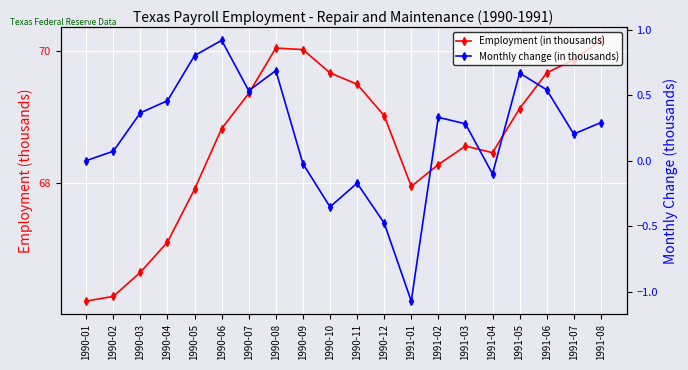

Rank the series by their average value, from highest to lowest.

Employment (in thousands), Monthly change (in thousands)